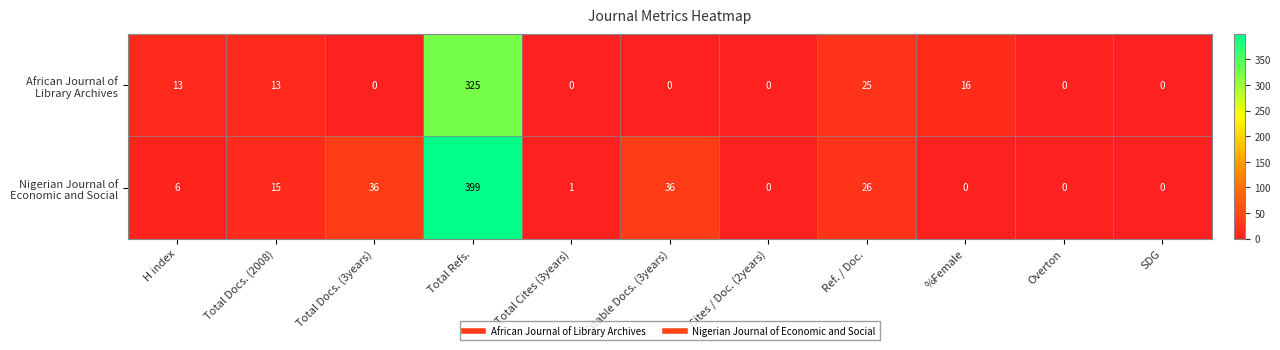

What is the greatest value displayed?

399